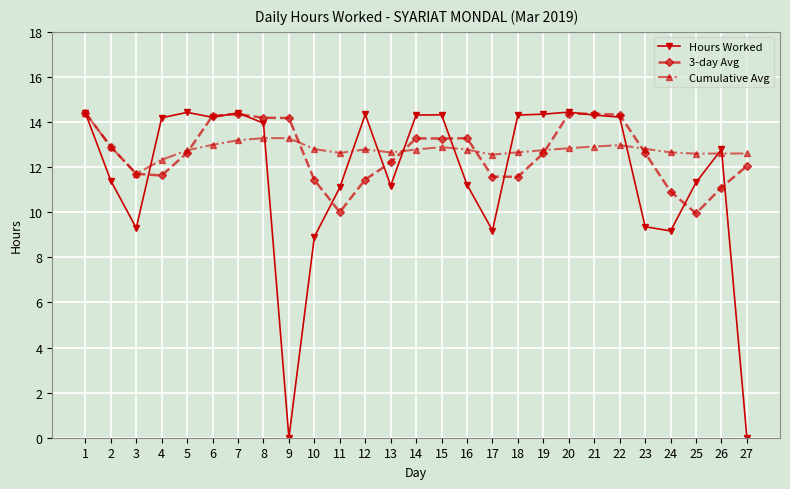

What is the sum of all Cumulative Avg values?

346.1